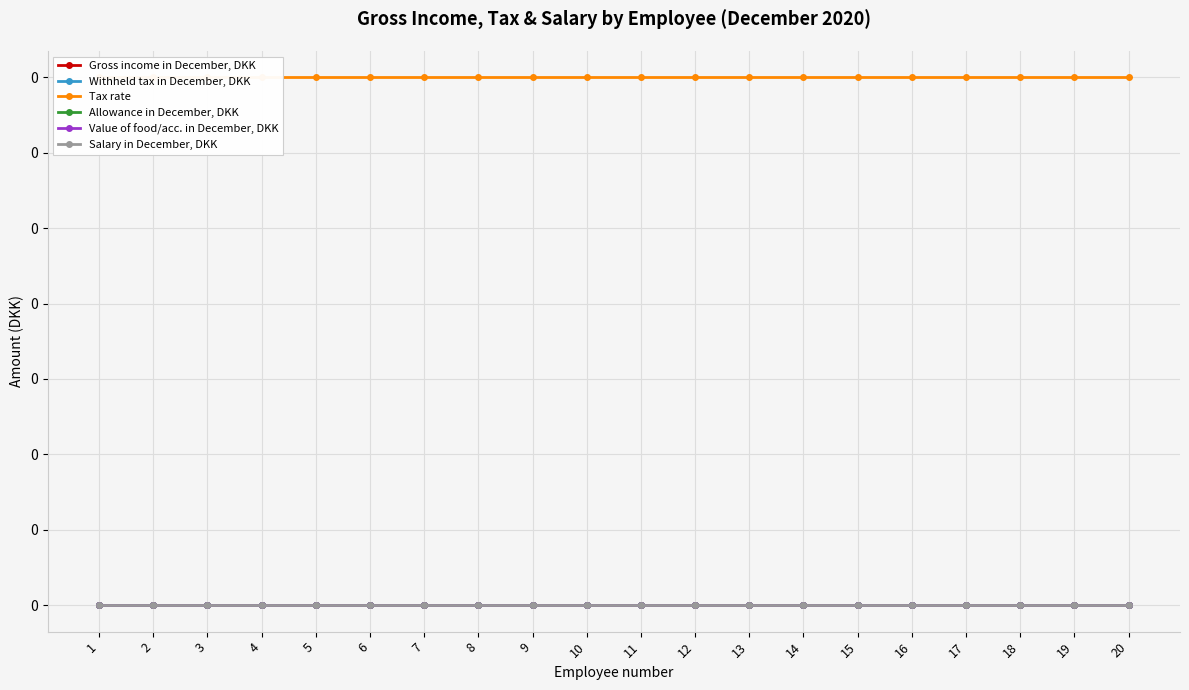

Which label corresponds to the largest value in the chart?

1